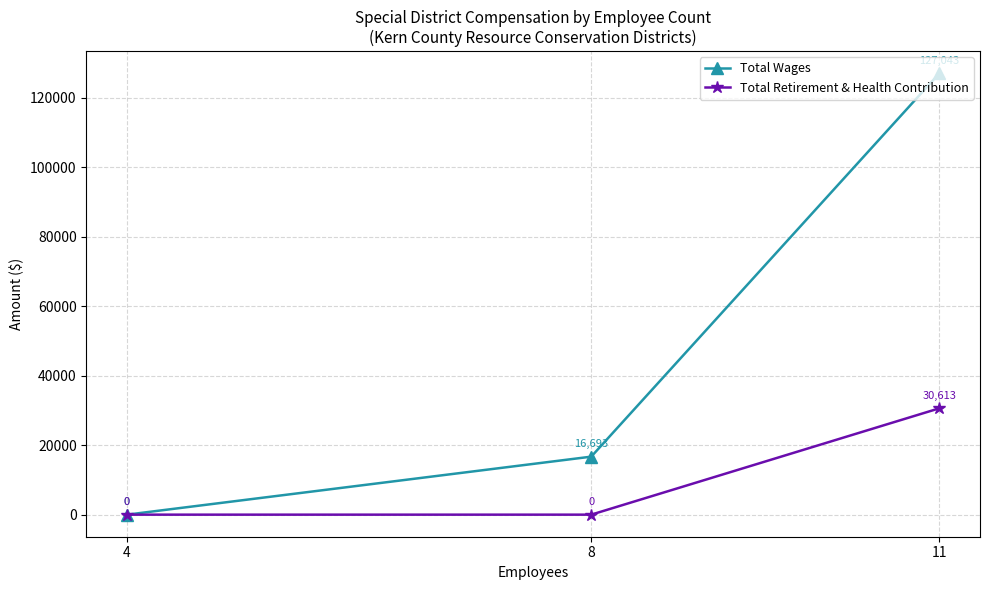

At which category does the chart reach its peak across all series?

11